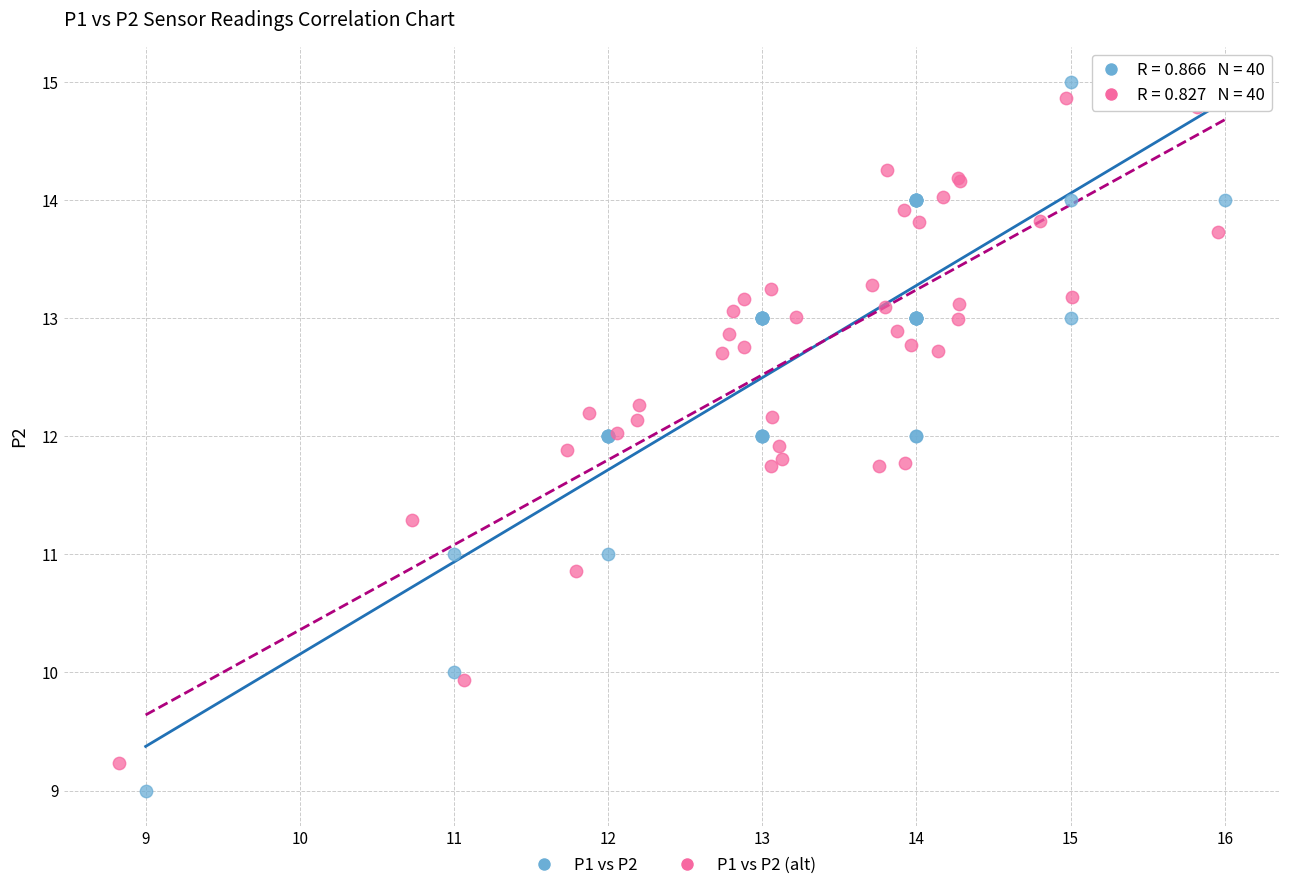

Which series has the widest spread of Y values?

P1 vs P2